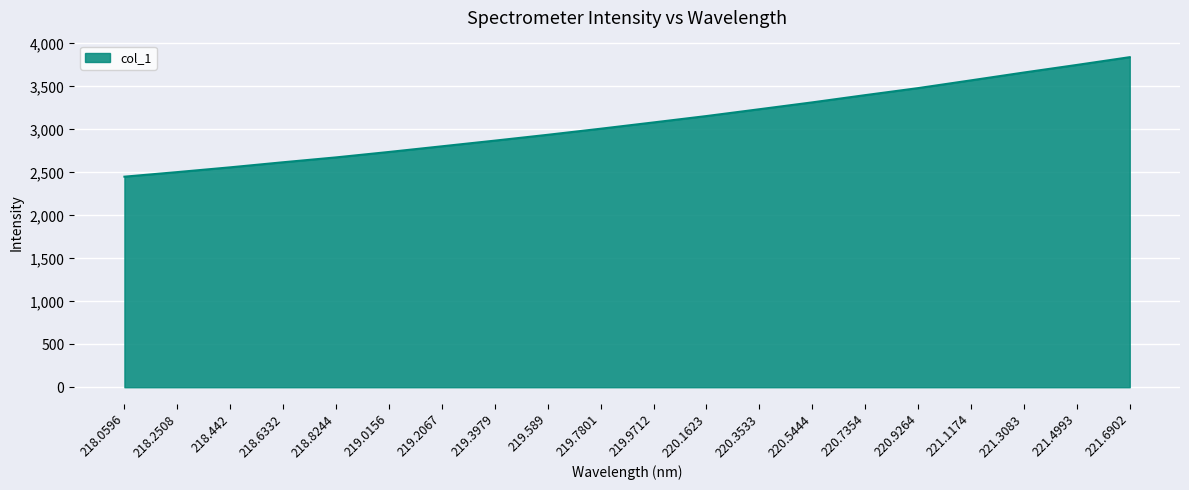

How many values are below 3081?

10